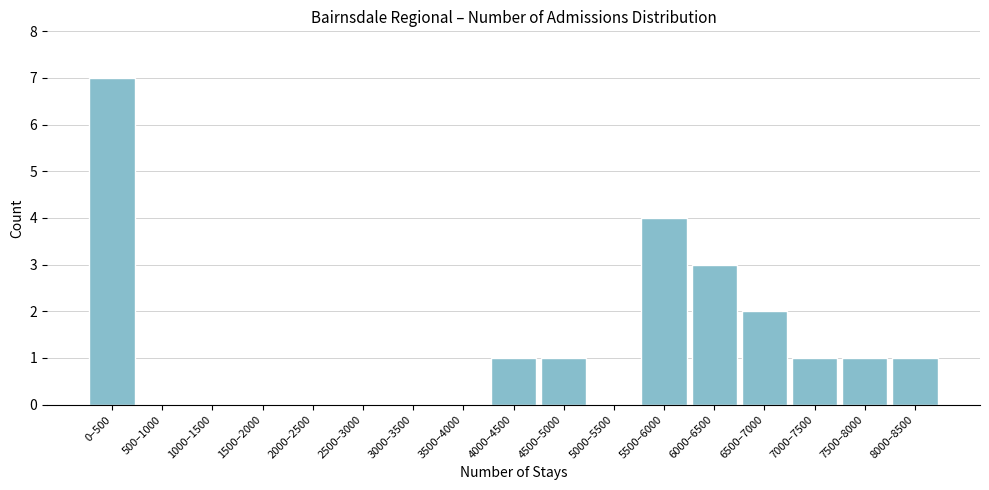

Reading right to left, what are all the values shown in this chart?

8000–8500=1	7500–8000=1	7000–7500=1	6500–7000=2	6000–6500=3	5500–6000=4	5000–5500=0	4500–5000=1	4000–4500=1	3500–4000=0	3000–3500=0	2500–3000=0	2000–2500=0	1500–2000=0	1000–1500=0	500–1000=0	0–500=7